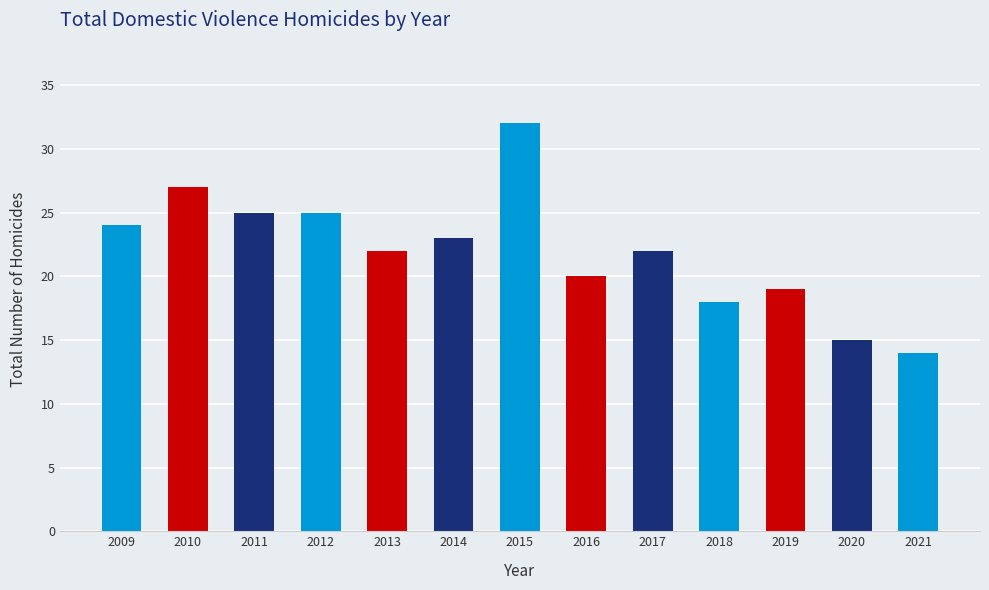

What is the ratio of the value at 2012 to the value at 2009?

1.0